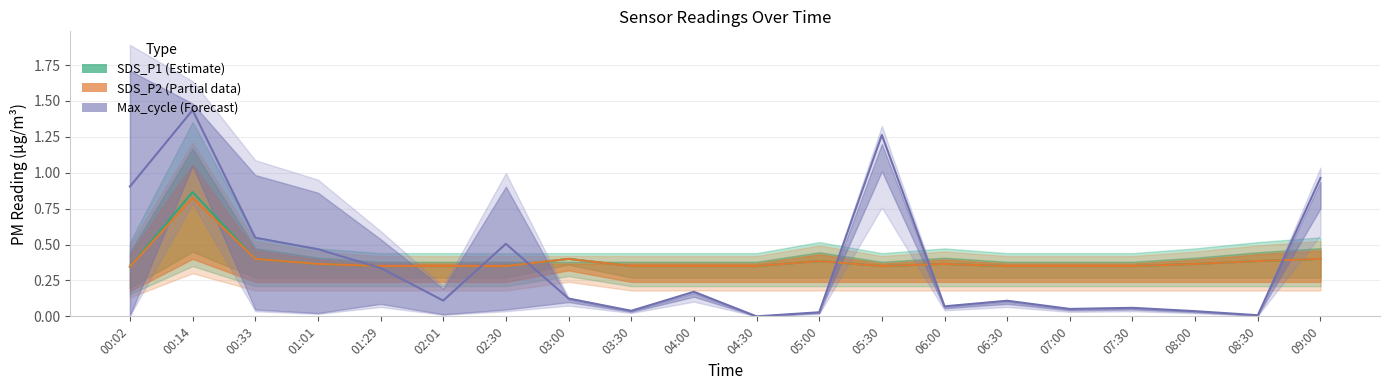

Rank the categories by SDS_P1 mid value from highest to lowest.

00:14, 00:33, 03:00, 09:00, 05:00, 08:30, 01:01, 06:00, 08:00, 01:29, 02:01, 02:30, 03:30, 04:00, 04:30, 05:30, 06:30, 07:00, 07:30, 00:02